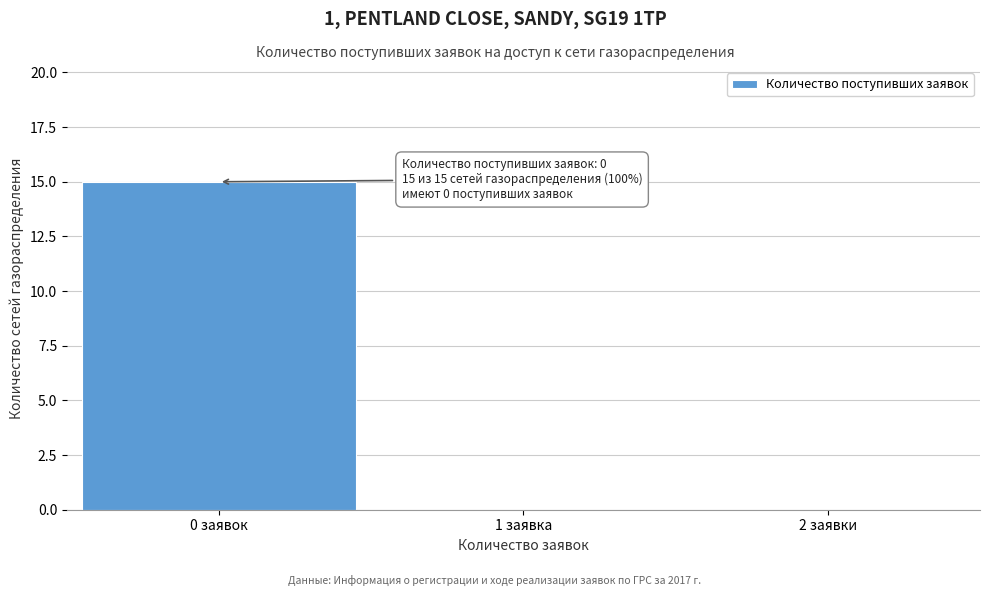

Reading left to right, what are all the values shown in this chart?

0 заявок=15	1 заявка=0	2 заявки=0